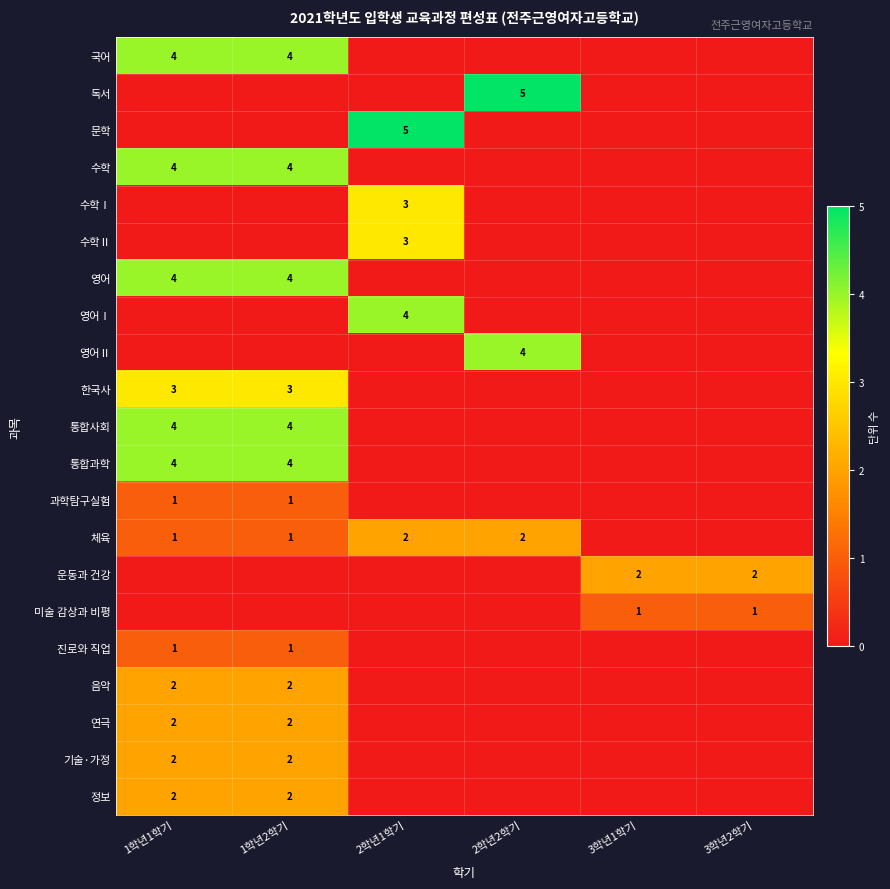

The value of 미술 감상과 비평 at 3학년2학기 is 2. True or false?

False